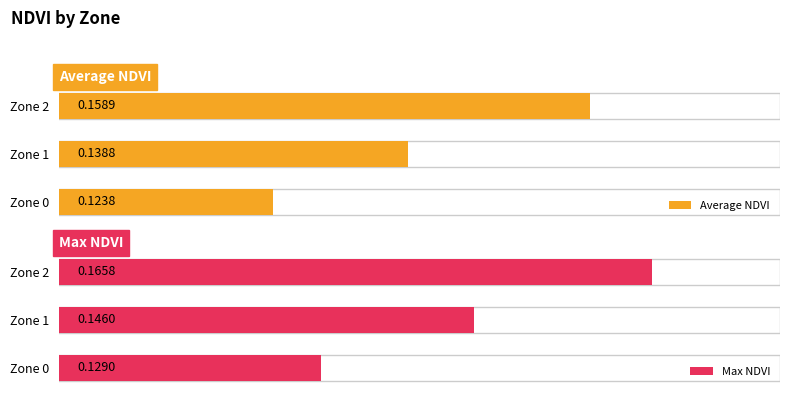

How many groups of bars are there?

3